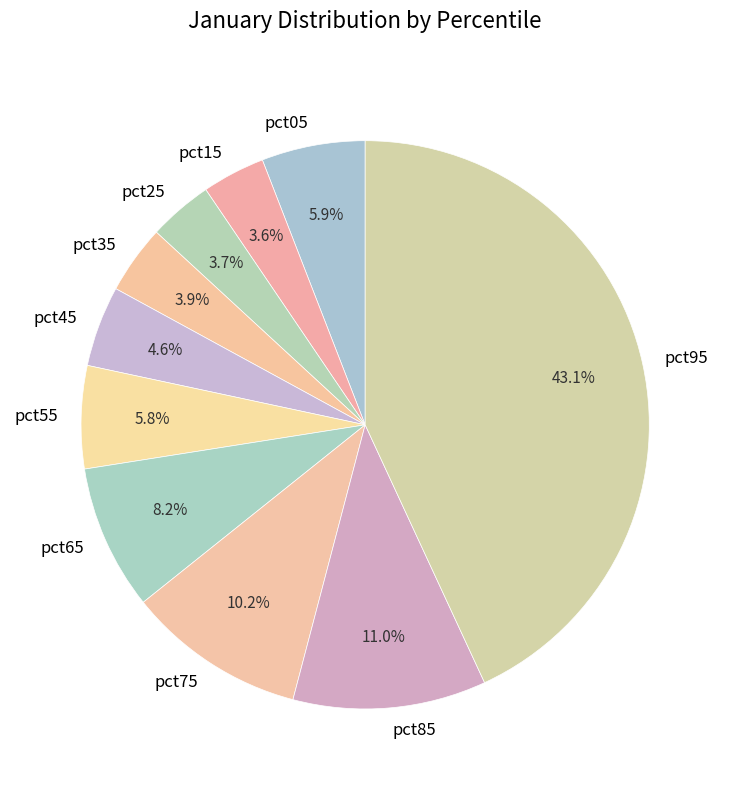

Combined, what portion of the pie is pct85 and pct75?

21.2%